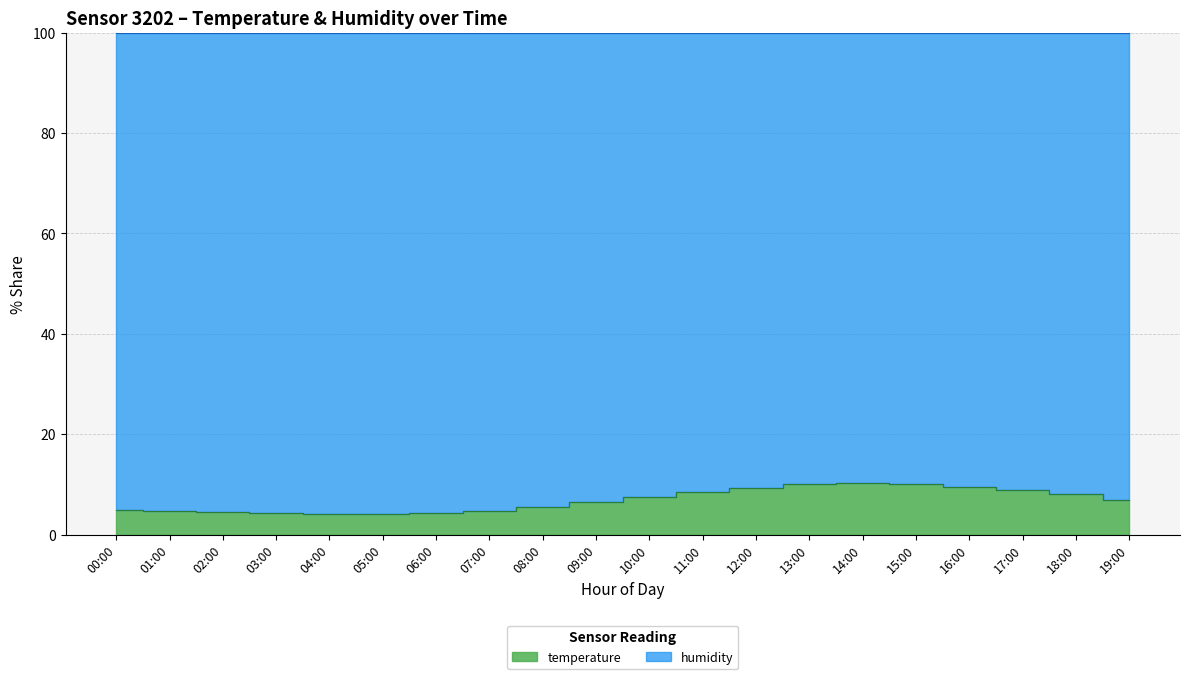

Reading right to left, what are all the values shown in this chart?

19:00=7.0	18:00=8.0	17:00=8.9	16:00=9.6	15:00=10.1	14:00=10.3	13:00=10.0	12:00=9.3	11:00=8.4	10:00=7.5	09:00=6.5	08:00=5.5	07:00=4.8	06:00=4.3	05:00=4.1	04:00=4.2	03:00=4.3	02:00=4.5	01:00=4.7	00:00=4.9